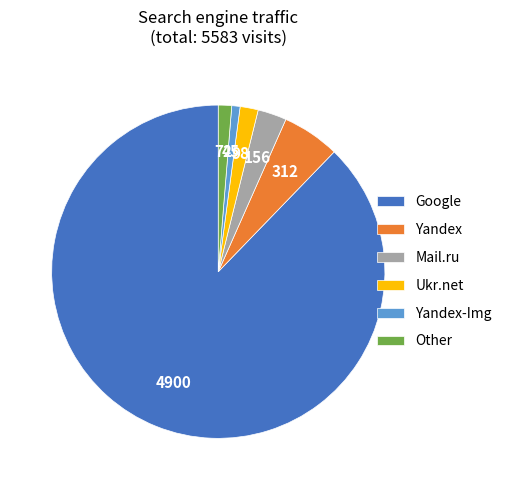

Is the sum of Yandex-Img and Google greater than half?

Yes